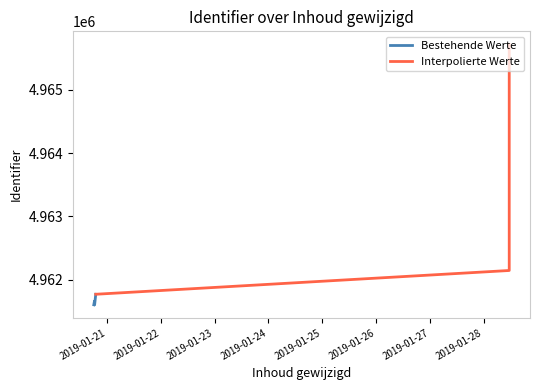

Rank the categories by value from lowest to highest.

2019-01-20 18:31:41, 2019-01-20 18:10:00, 2019-01-20 18:27:58, 2019-01-20 19:02:15, 2019-01-28 11:22:42, 2019-01-28 11:22:42